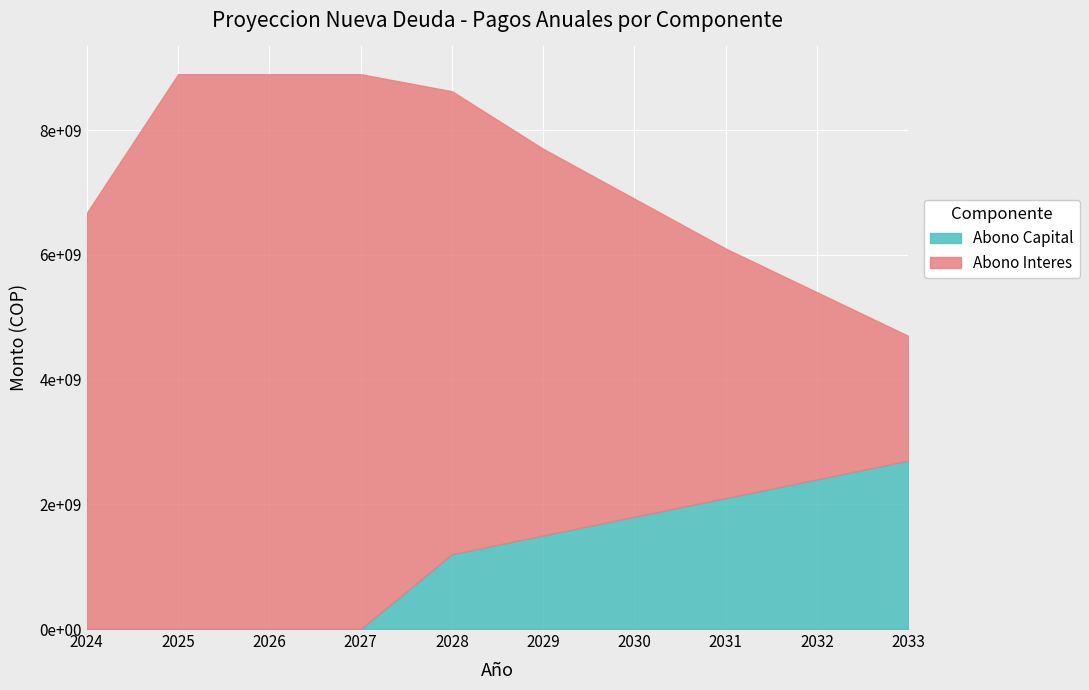

Count the number of data series in this chart.

2